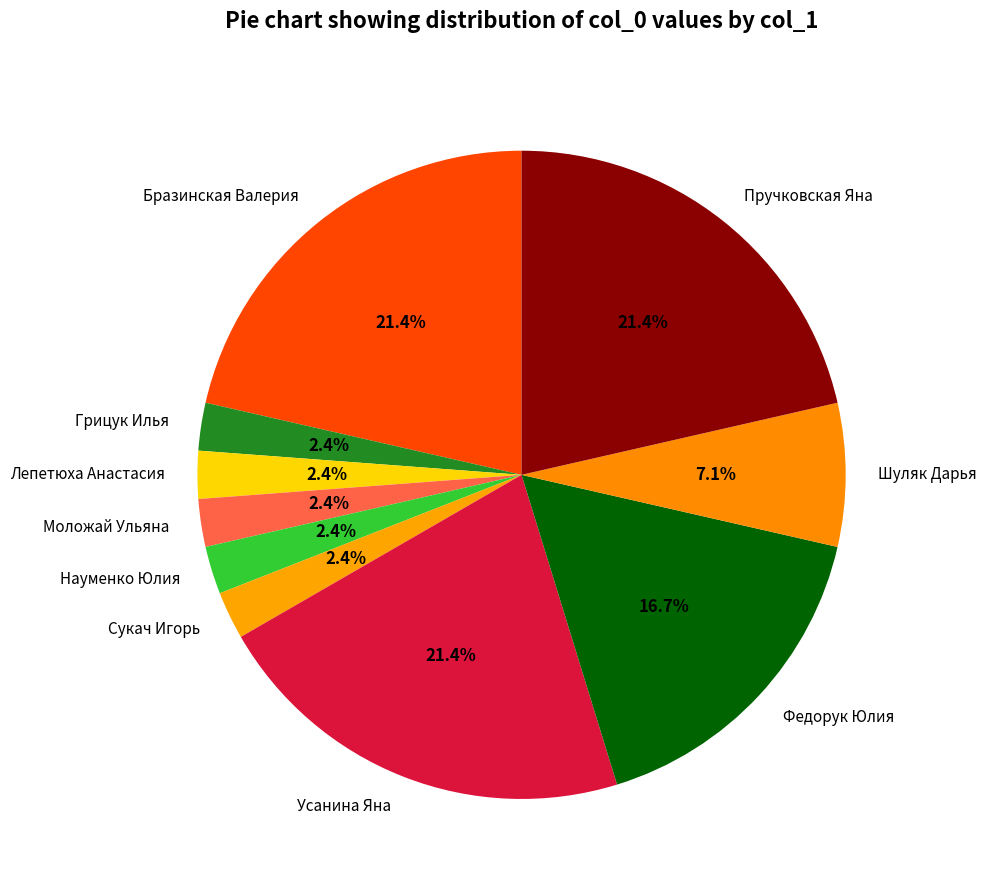

Does Бразинская Валерия account for over 50% of the chart?

No